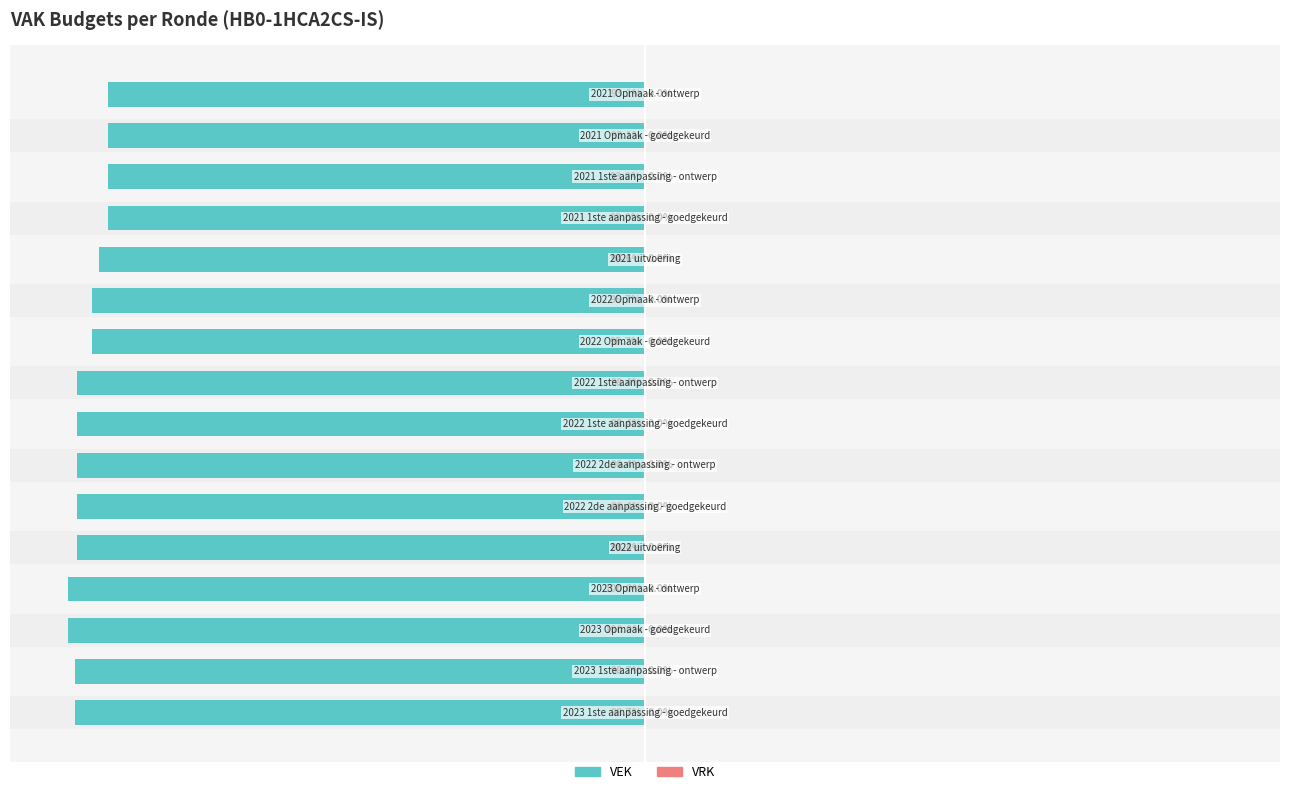

How many series are shown in this chart?

2